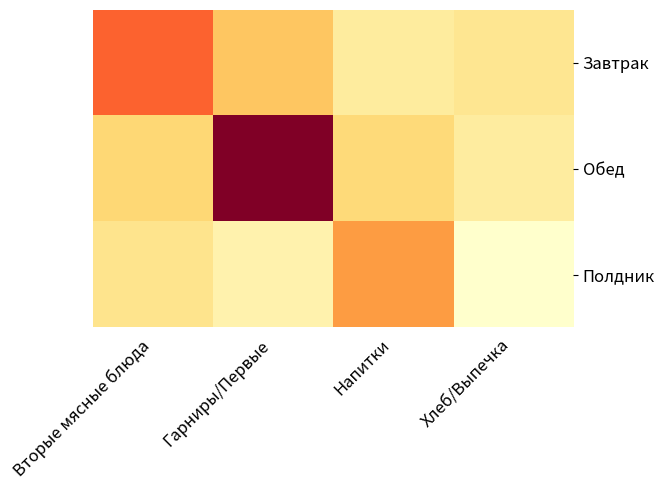

At Гарниры/Первые, list the series in order from largest to smallest.

Обед, Завтрак, Полдник